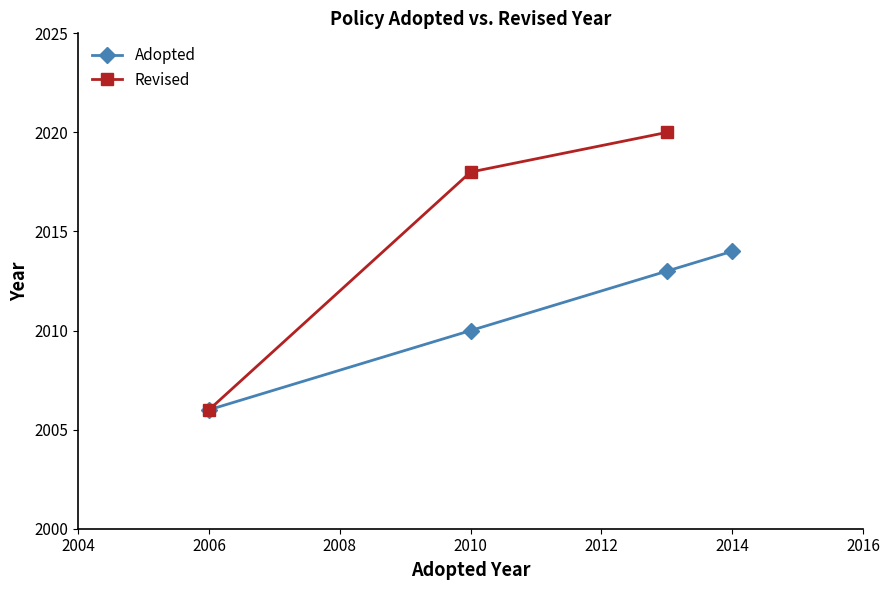

The Adopted series shows 2006 at 2006. True or false?

True